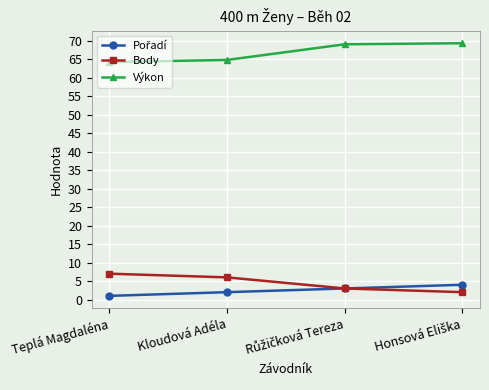

True or false: Výkon has a value of 64.8 at Kloudová Adéla.

True